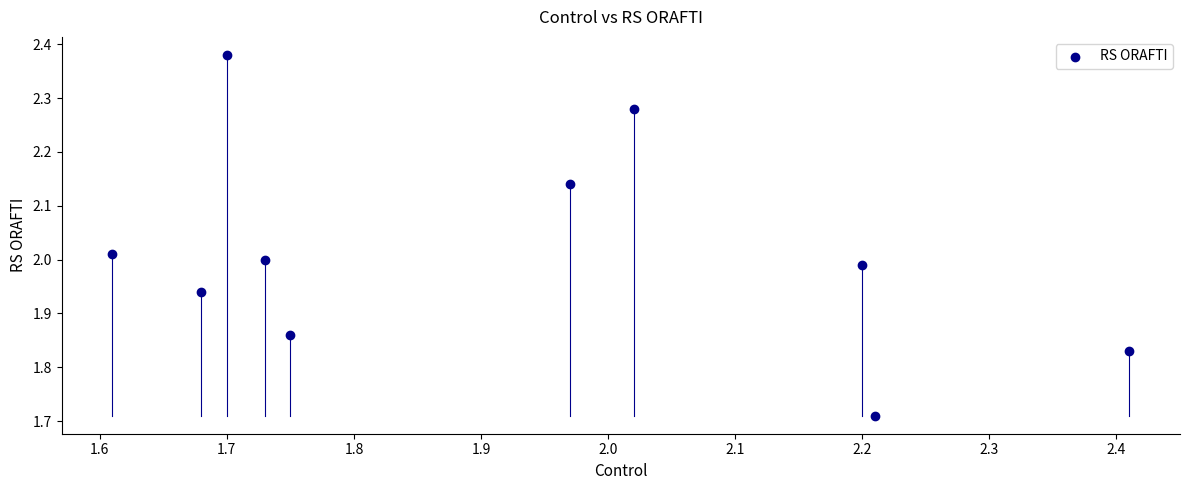

What is the range of X values (max minus min)?

0.8